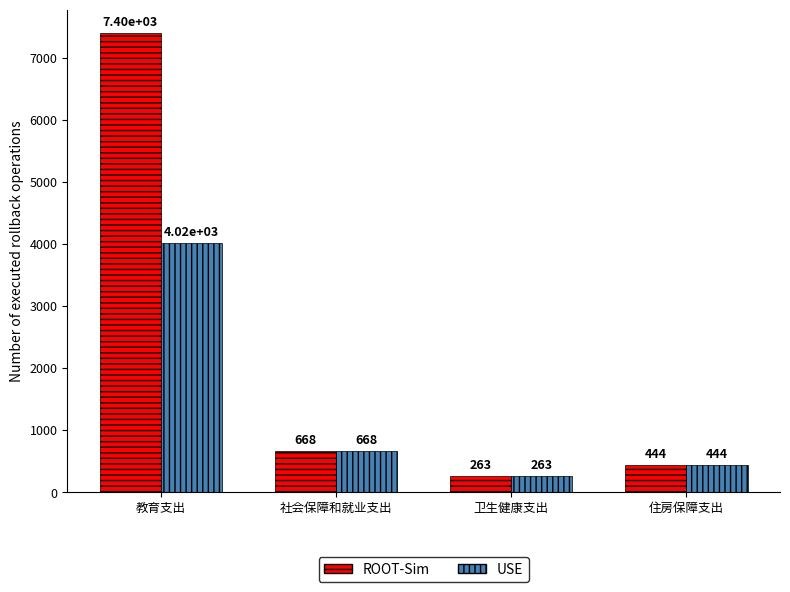

Reading right to left, extract all data points from this chart.

ROOT-Sim: 443.7	262.7	668.4	7403.9
USE: 443.7	262.7	668.4	4019.9